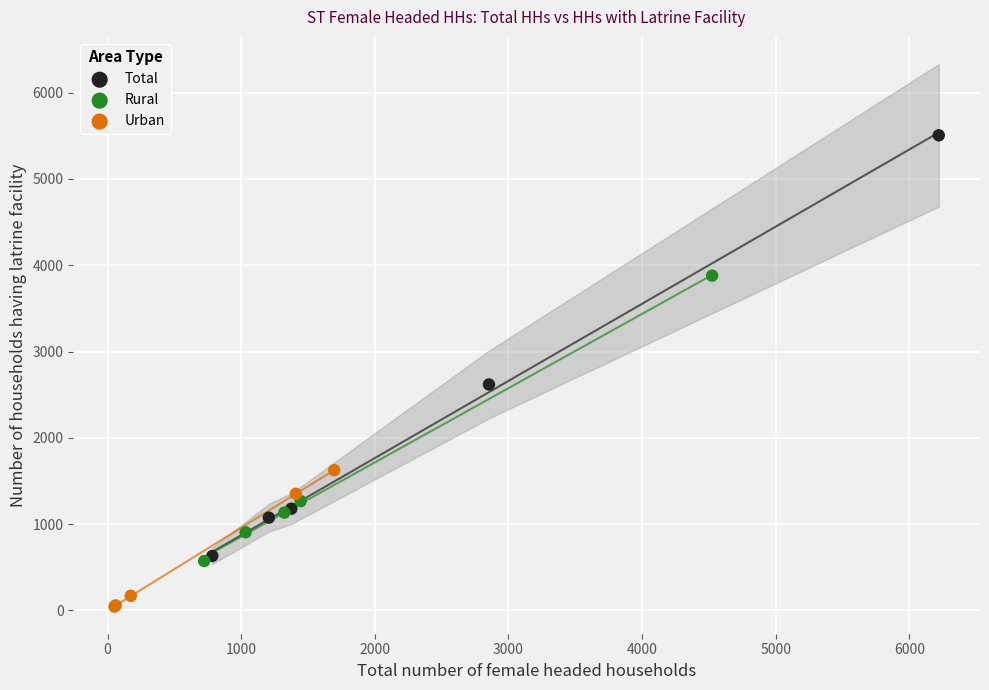

Which series reaches the minimum Y coordinate?

Urban